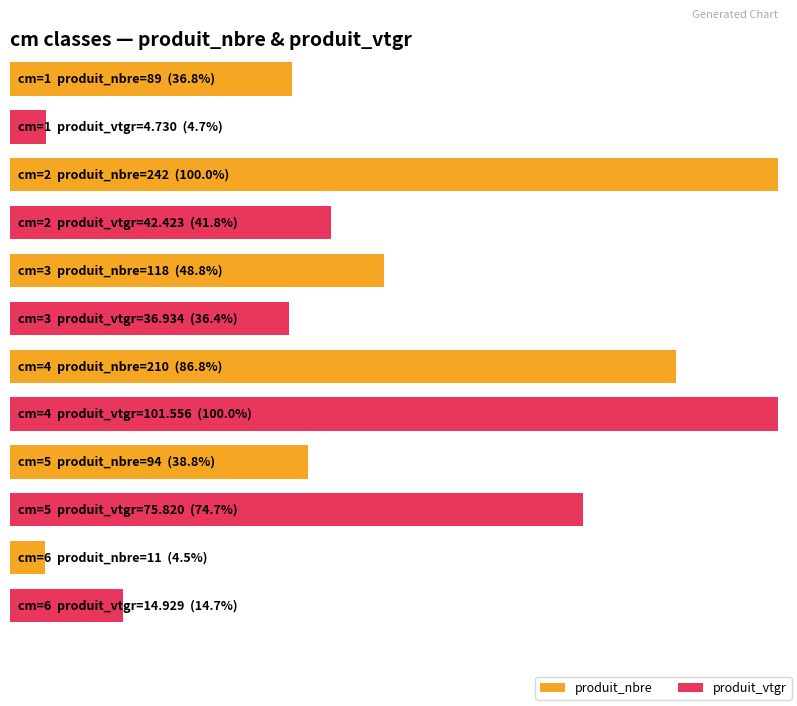

How many bars are there in total?

12